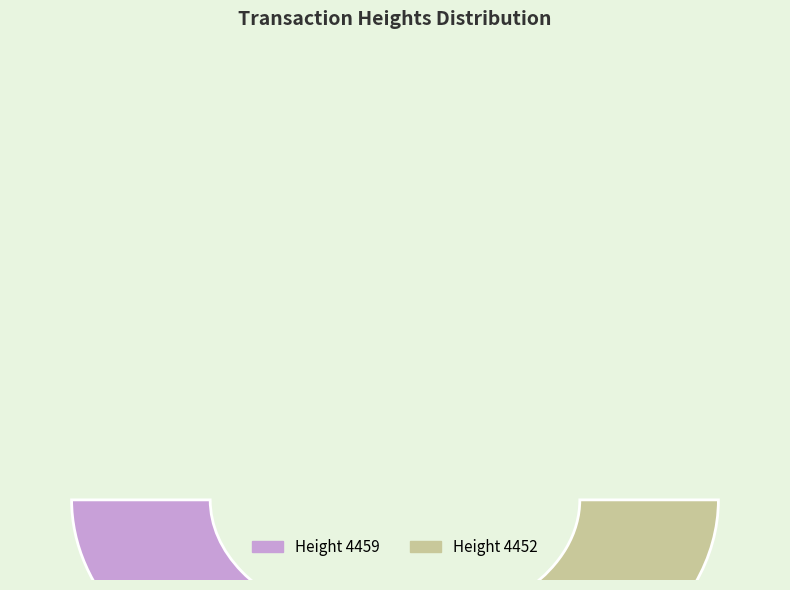

How many segments does this pie chart have?

2